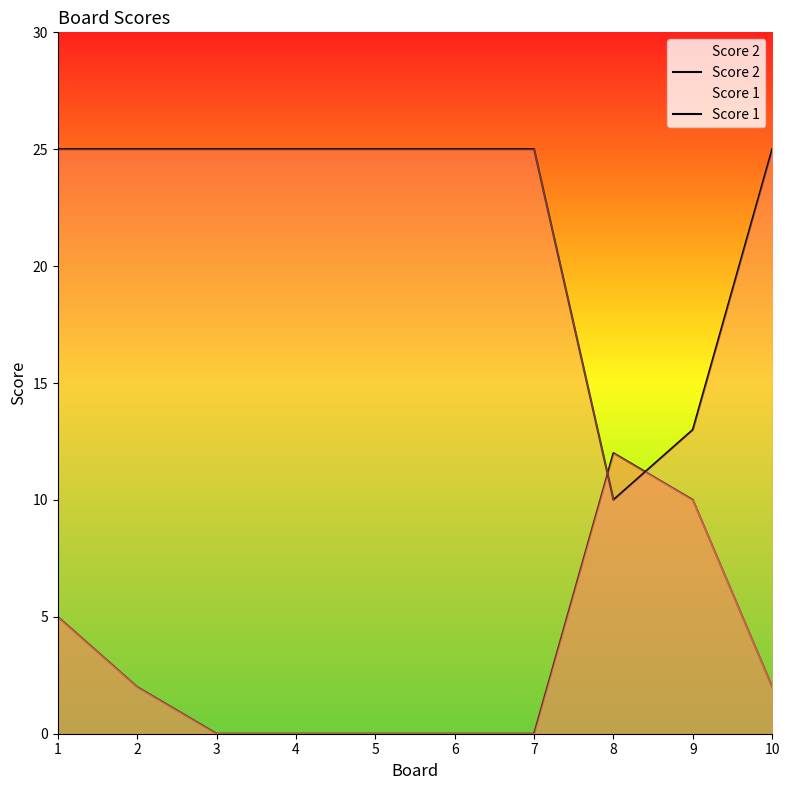

At which label does Score 2 first exceed 2?

1